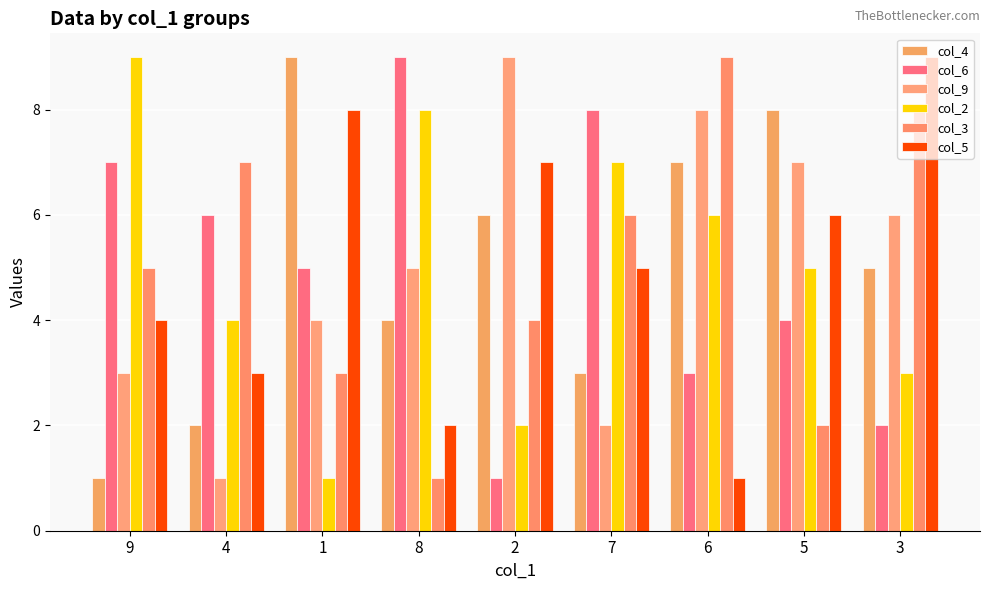

What position from the right is 8?

6